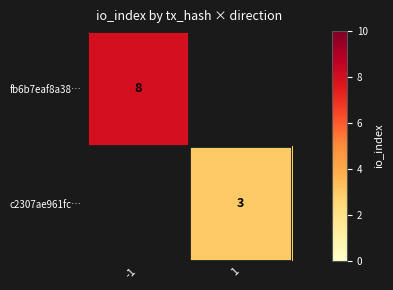

Is it true that c2307ae961fc… equals 1 at 1?

False